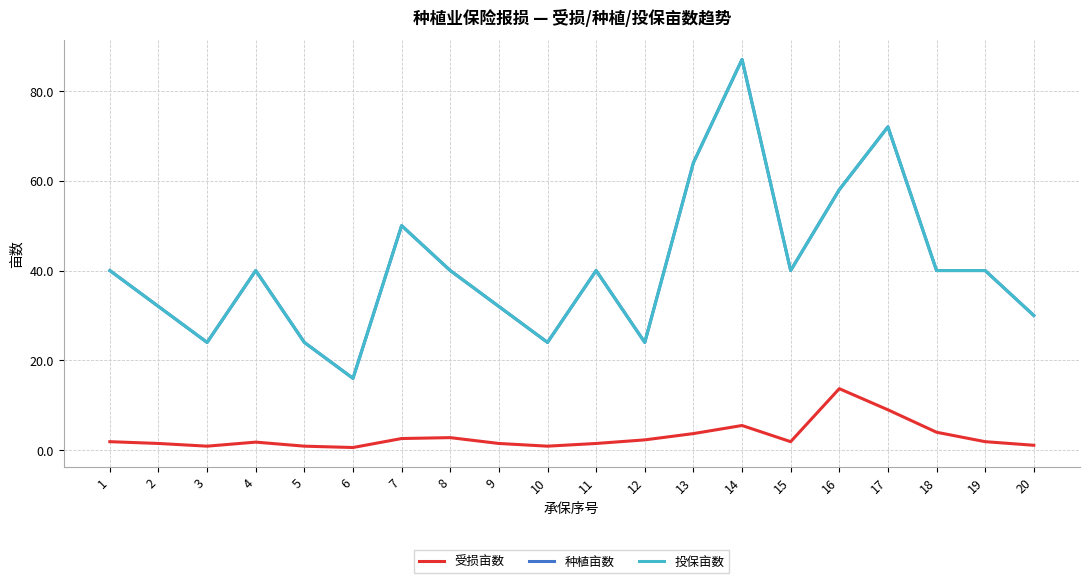

Does the chart have visible grid lines?

Yes